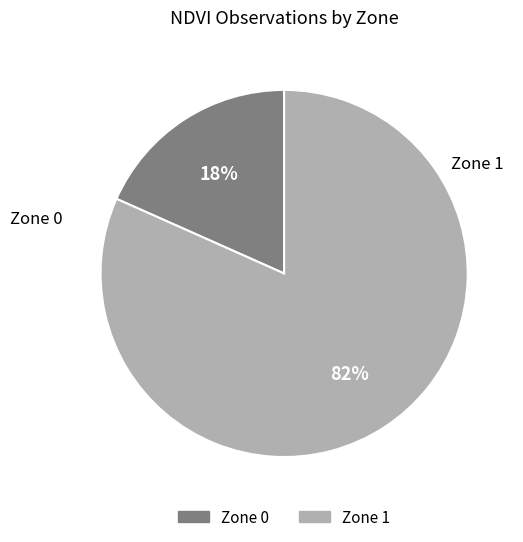

To the nearest percent, what is the average slice percentage?

50%